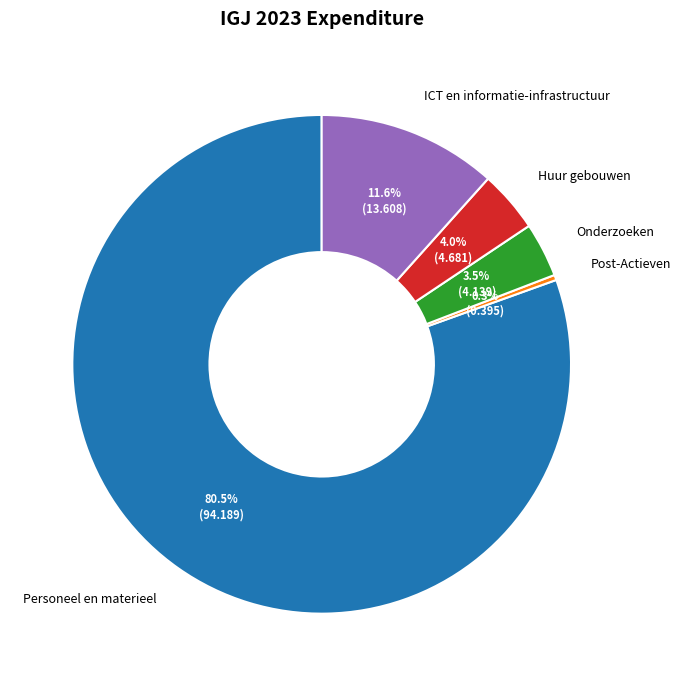

Do Personeel en materieel and Post-Actieven together represent more than half of the pie?

Yes